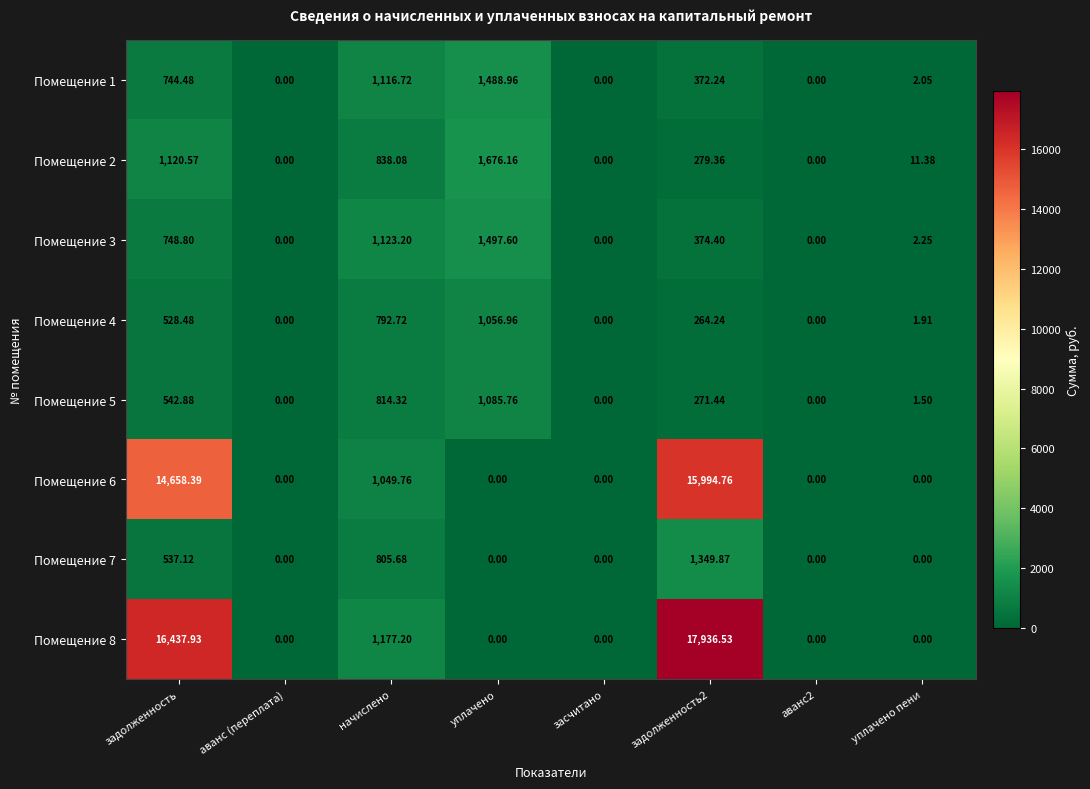

Is the value of Помещение 3 at задолженность greater than the value of Помещение 6 at аванс2?

Yes